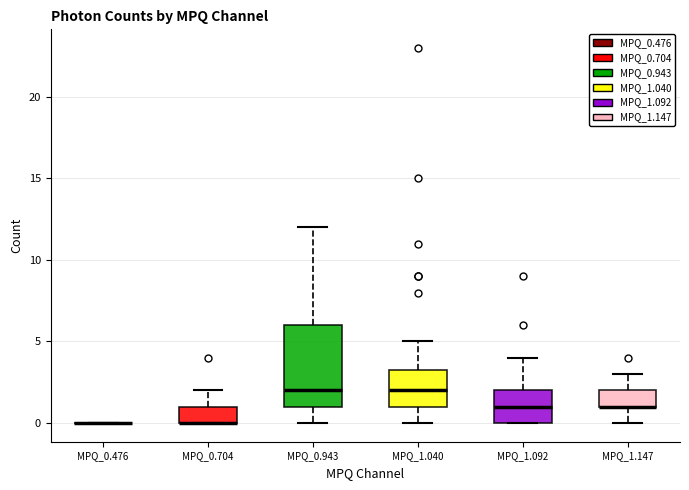

Comparing the boxes themselves (not the whiskers), which one is the tallest?

MPQ_0.943